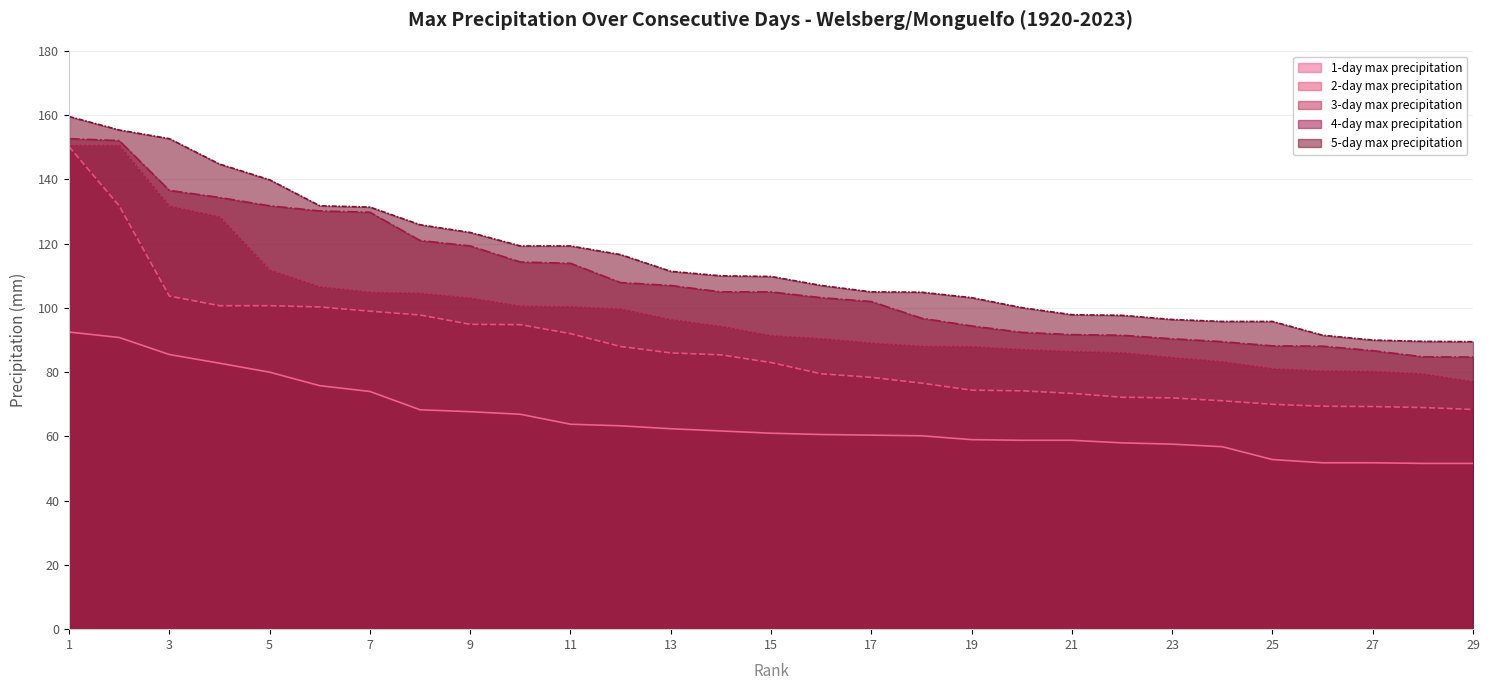

Reading left to right, list all the values displayed in this chart.

1-day max precipitation: 92.5	90.8	85.5	82.8	80.0	75.8	74.0	68.3	67.7	66.9	63.8	63.3	62.4	61.7	61.0	60.6	60.4	60.2	59.0	58.8	58.8	58.0	57.6	56.8	52.8	51.8	51.8	51.6	51.6
2-day max precipitation: 150.2	131.8	103.7	100.7	100.7	100.3	99.0	97.8	94.9	94.8	92.0	88.0	86.0	85.4	83.0	79.5	78.4	76.6	74.4	74.2	73.4	72.2	72.0	71.1	70.0	69.4	69.3	69.0	68.4
3-day max precipitation: 150.7	150.7	131.8	128.5	111.9	106.7	105.0	104.7	103.2	100.7	100.5	99.8	96.5	94.4	91.5	90.6	89.2	88.2	88.1	87.2	86.6	86.2	84.7	83.4	81.2	80.5	80.4	79.6	77.2
4-day max precipitation: 152.7	152.1	136.6	134.4	131.8	130.2	129.8	121.0	119.3	114.3	113.9	107.9	107.0	105.0	105.0	103.2	102.0	96.8	94.4	92.4	91.7	91.5	90.4	89.5	88.2	88.1	86.7	84.8	84.7
5-day max precipitation: 159.6	155.4	152.7	144.8	139.9	131.8	131.4	125.9	123.5	119.3	119.3	116.6	111.4	110.0	109.8	107.0	105.0	104.9	103.2	100.1	97.9	97.7	96.4	95.8	95.8	91.5	90.0	89.6	89.5